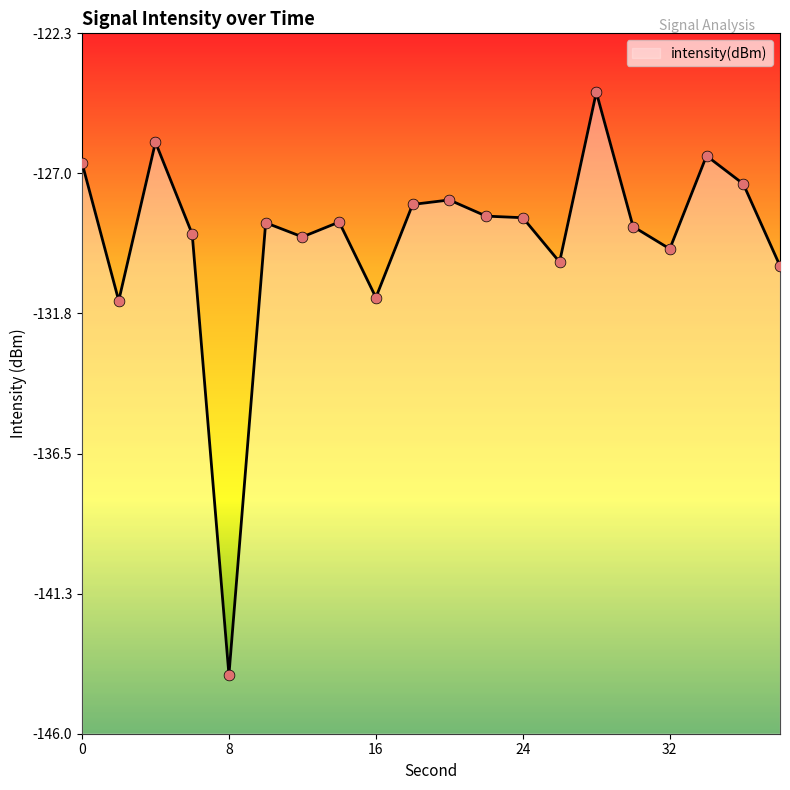

Between 6 and 8, which is larger?

6